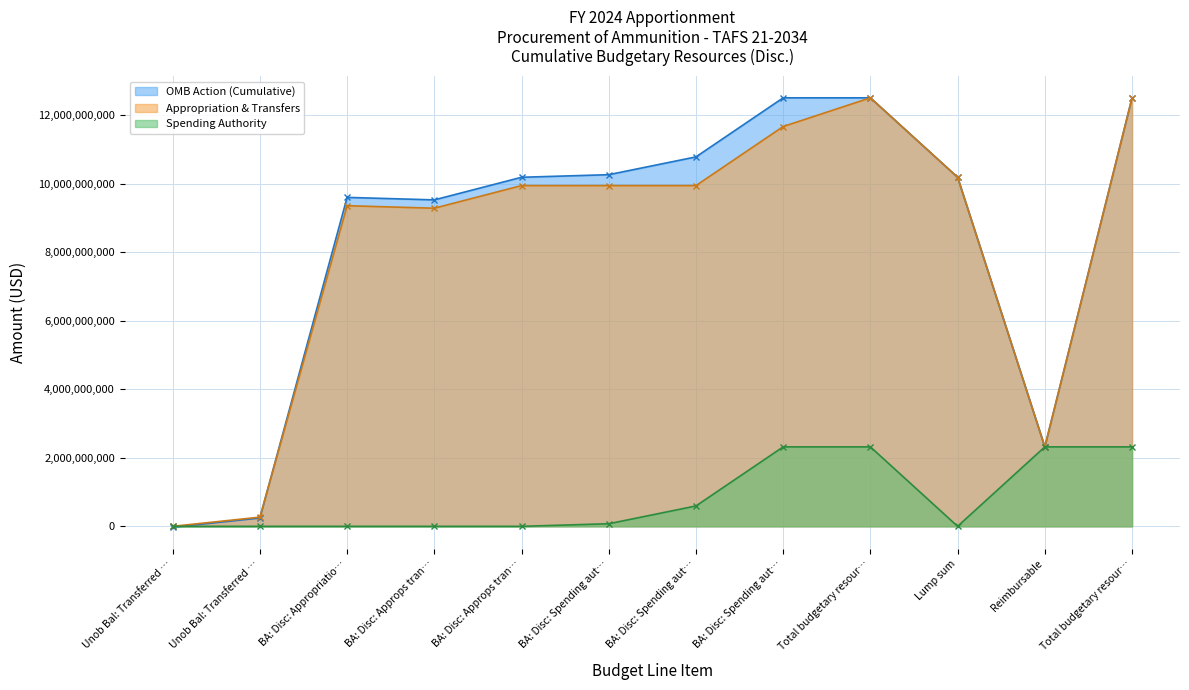

At which category is the sum across all series the highest?

Total budgetary resour…